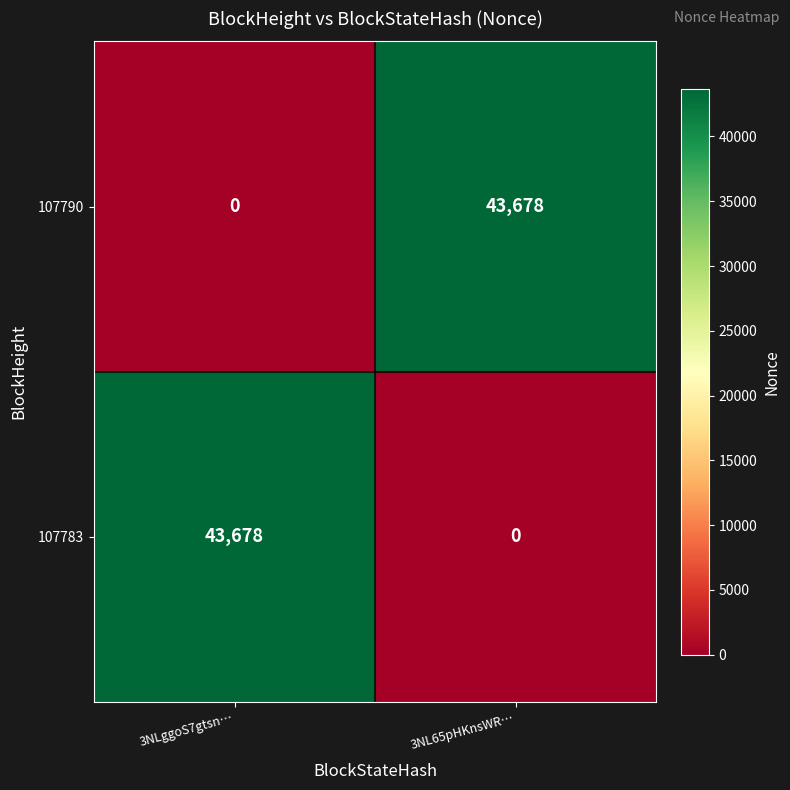

Reading right to left, what are all the values shown in this chart?

107790: 43678	0
107783: 0	43678